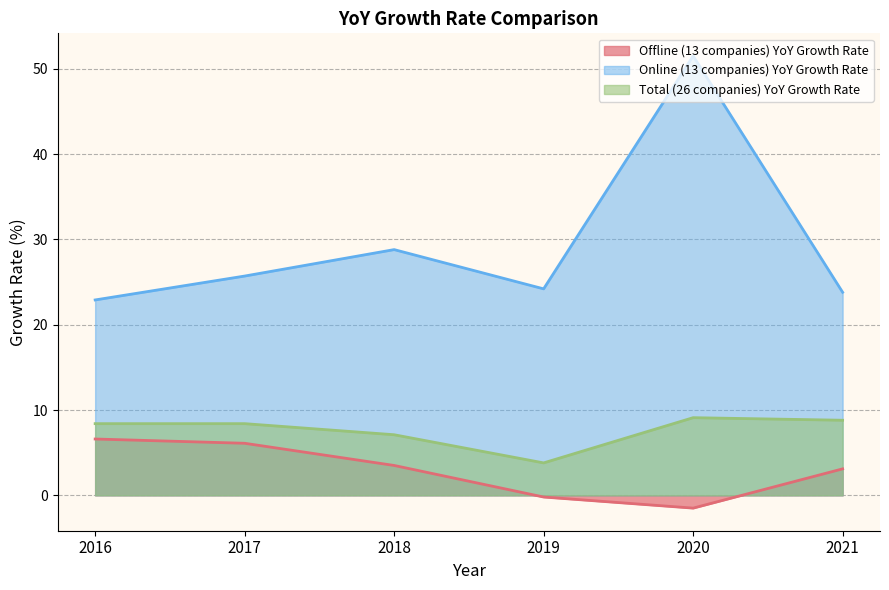

What is the difference between the Offline (13 companies) YoY Growth Rate values at 2020 and 2018?

5.0